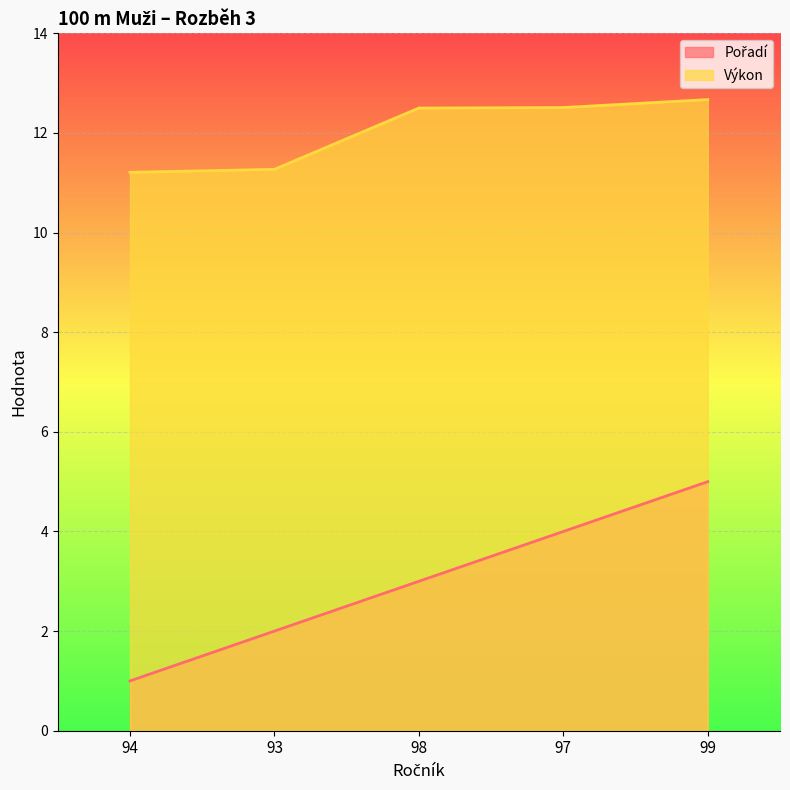

Which label corresponds to the largest value in the chart?

99